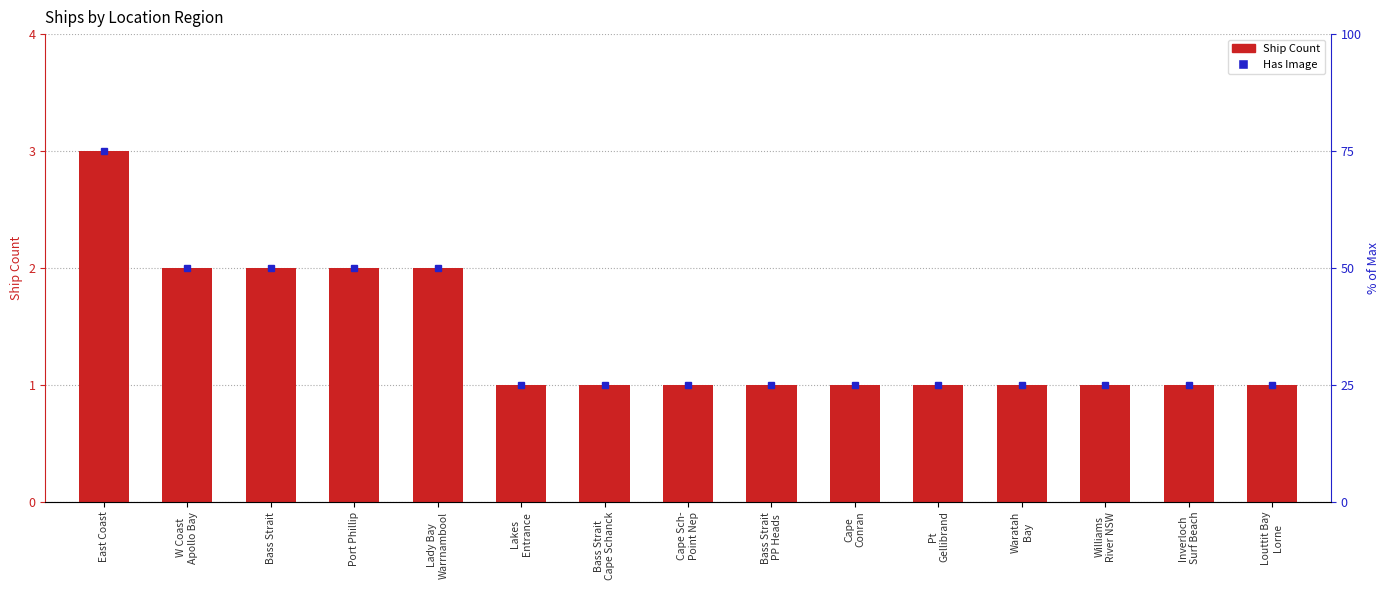

What is the difference between the maximum and minimum values?

2